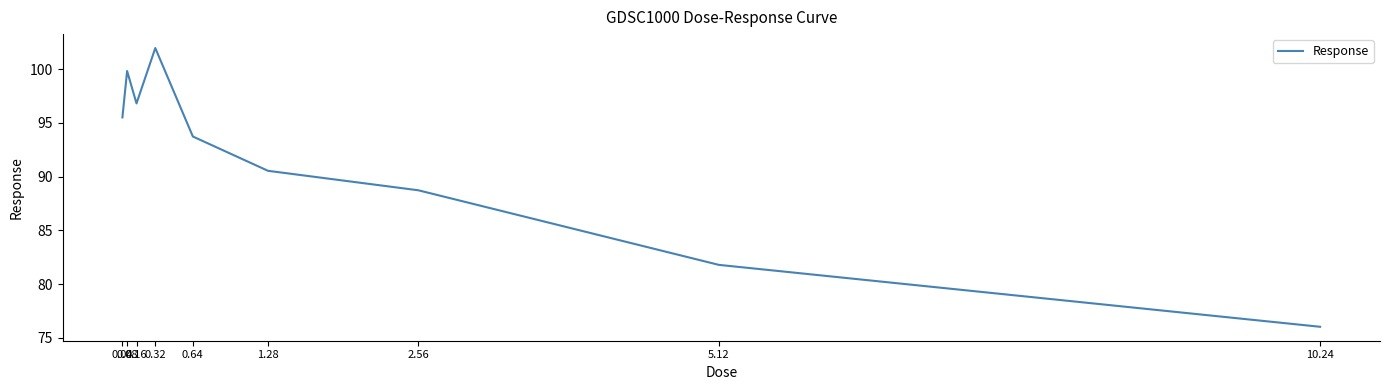

What is the difference between the values at 0.16 and 0.08?

3.0